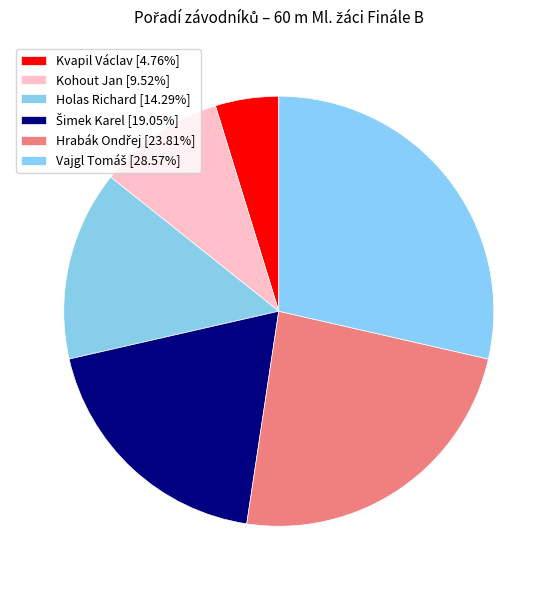

How many slices are in this pie chart?

6